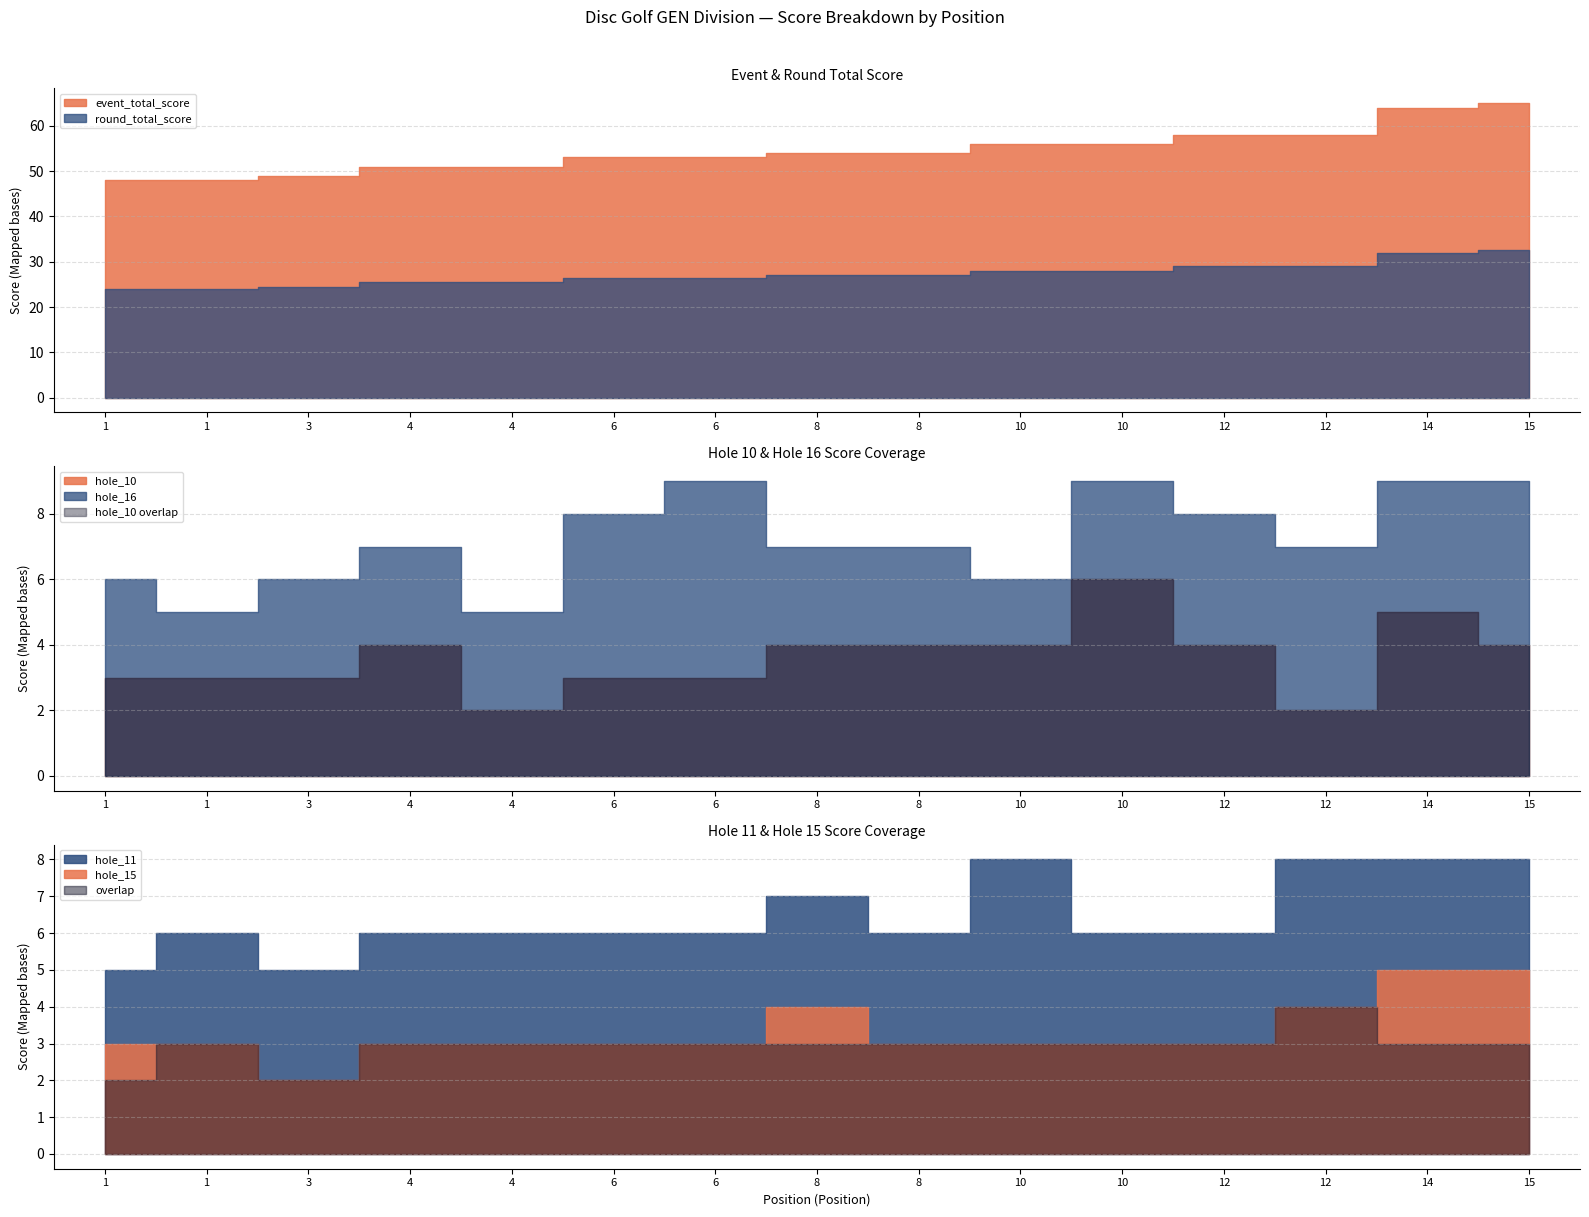

How many interior local valleys does the hole_11 series have?

1